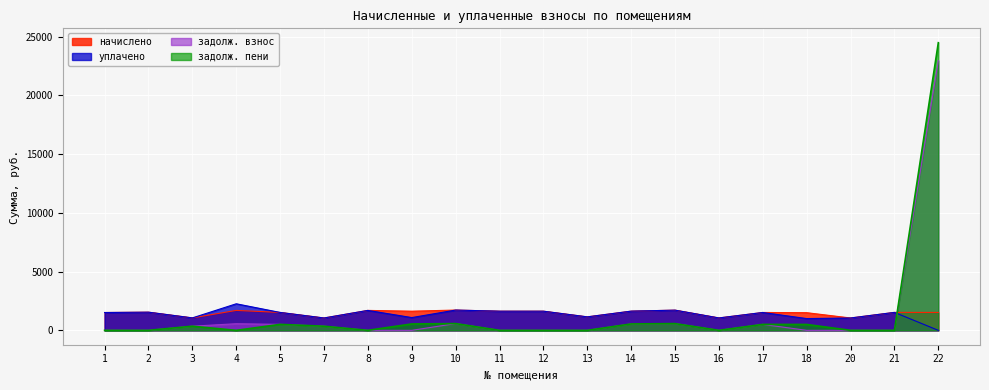

Does the chart display data point markers on the line(s)?

No